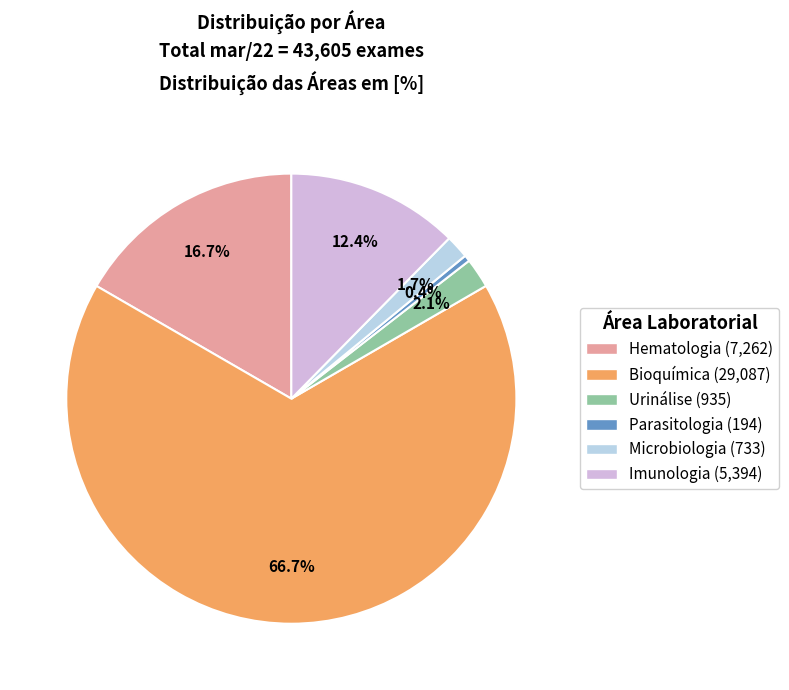

What percentage is the Bioquímica slice, to the nearest percent?

67%